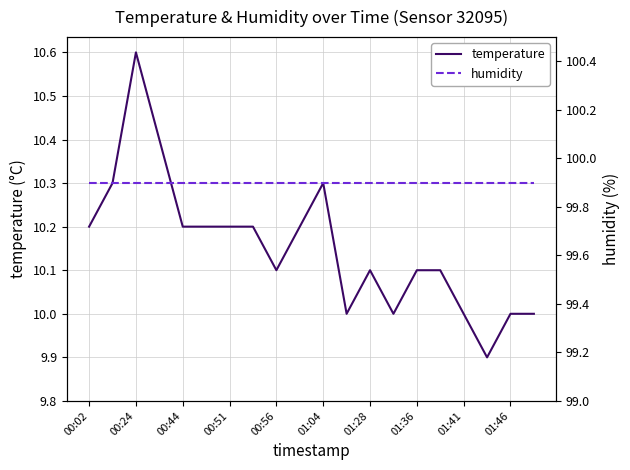

Which series has the largest range (max minus min)?

temperature